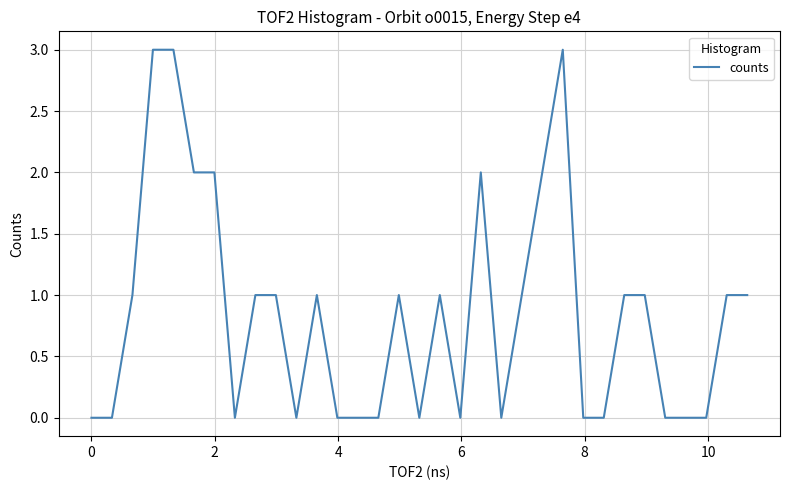

What is the greatest value displayed?

3